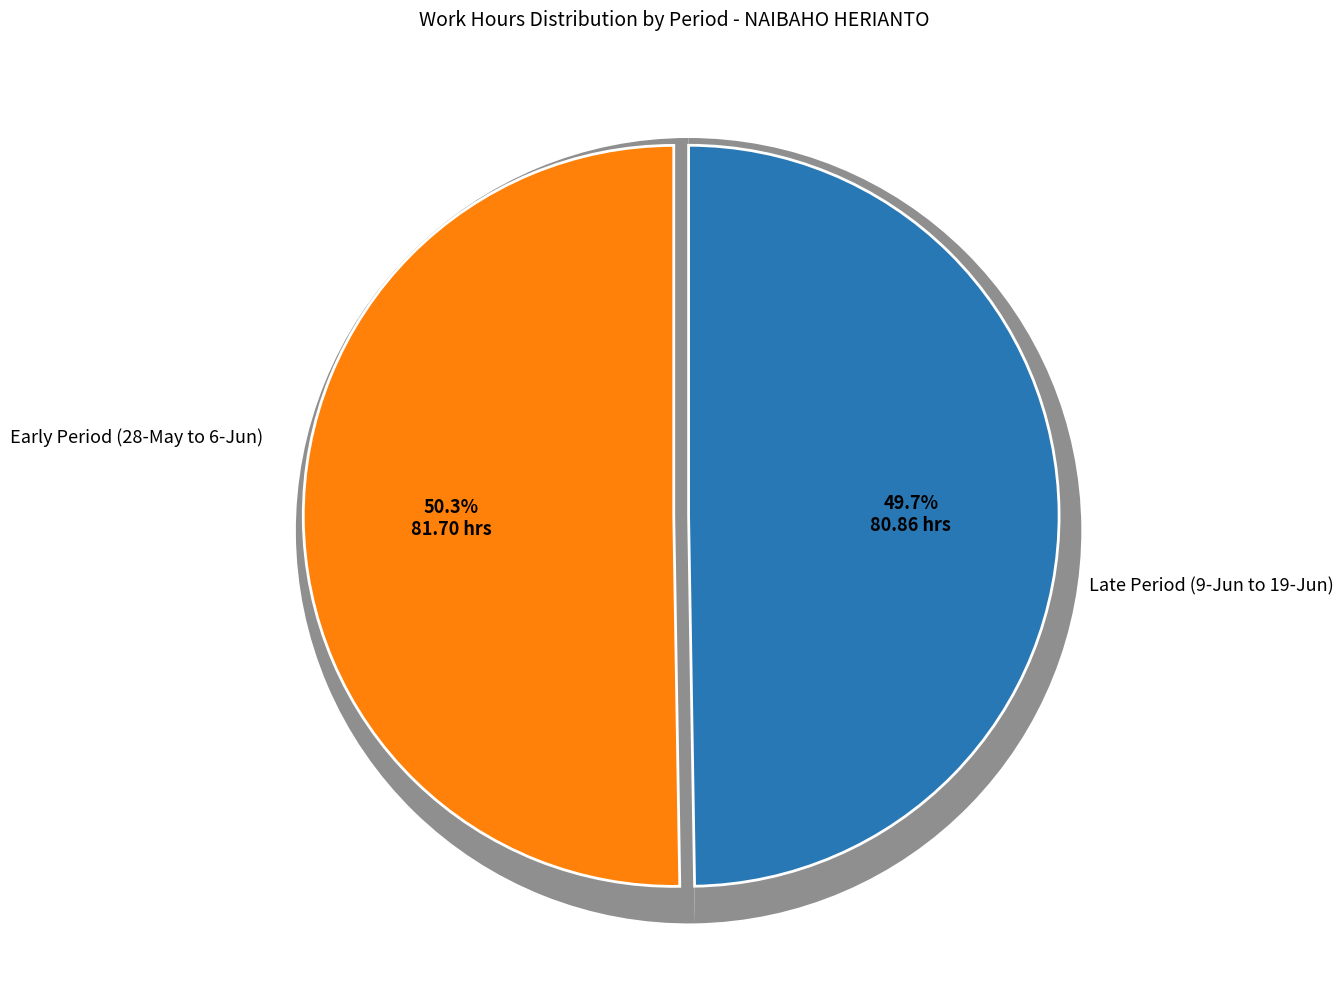

Is the sum of 13-Jun and 19-Jun greater than half?

No